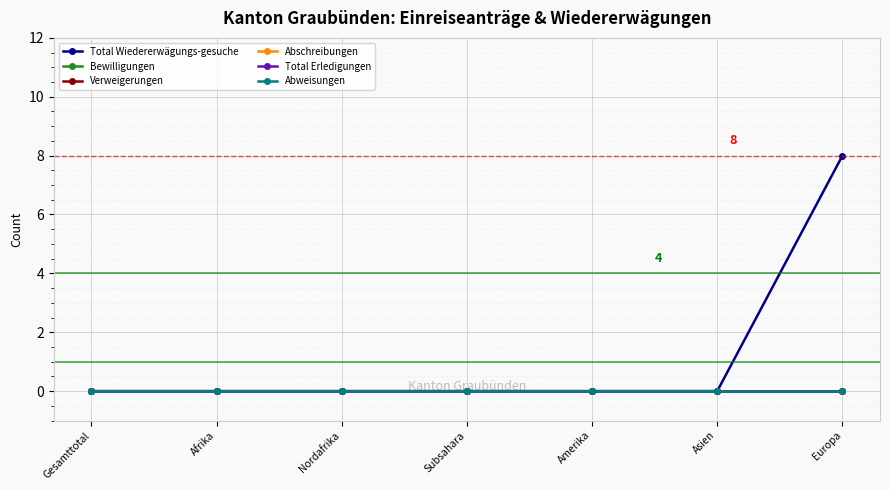

How many lines are shown in the chart?

6